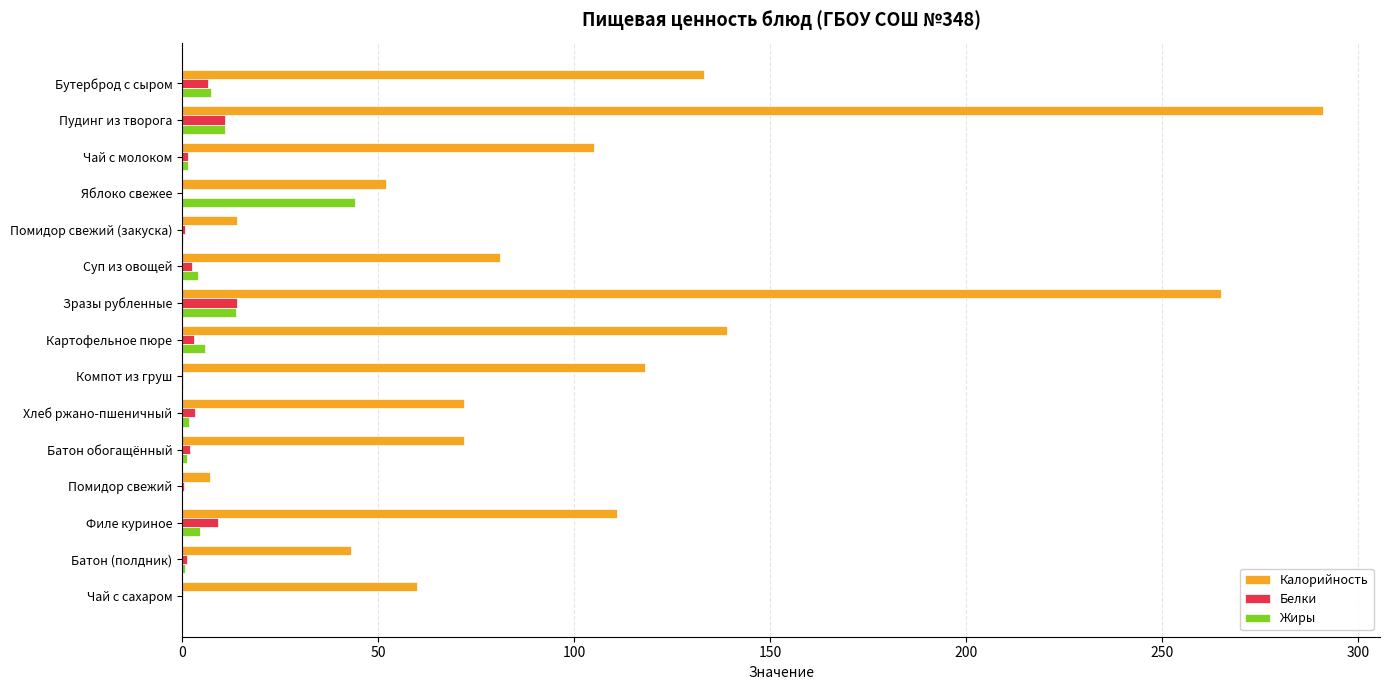

Which series has the widest spread of values?

Калорийность